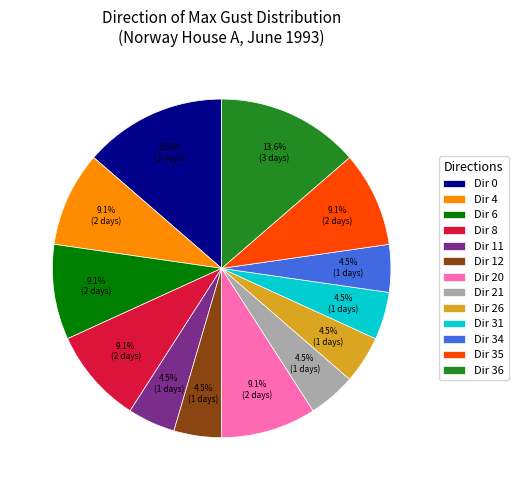

Count the number of slices in the pie.

13